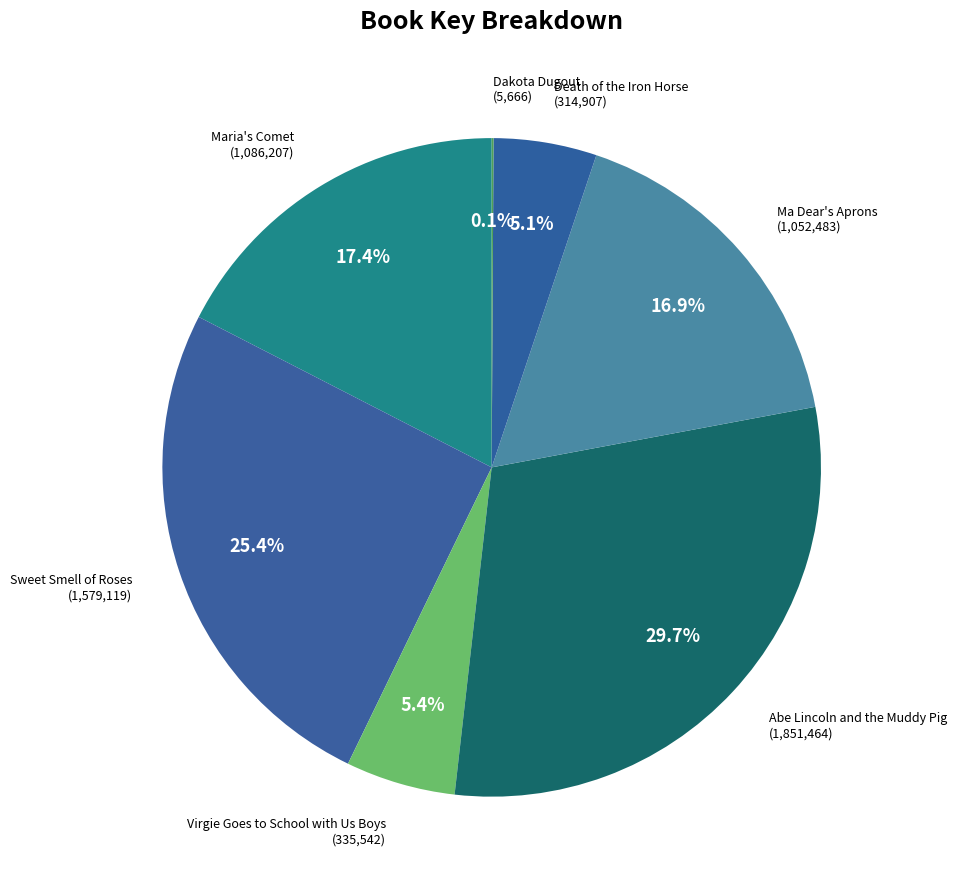

Rank the categories by value from lowest to highest.

Dakota Dugout, Death of the Iron Horse, Virgie Goes to School with Us Boys, Ma Dear's Aprons, Maria's Comet, Sweet Smell of Roses, Abe Lincoln and the Muddy Pig